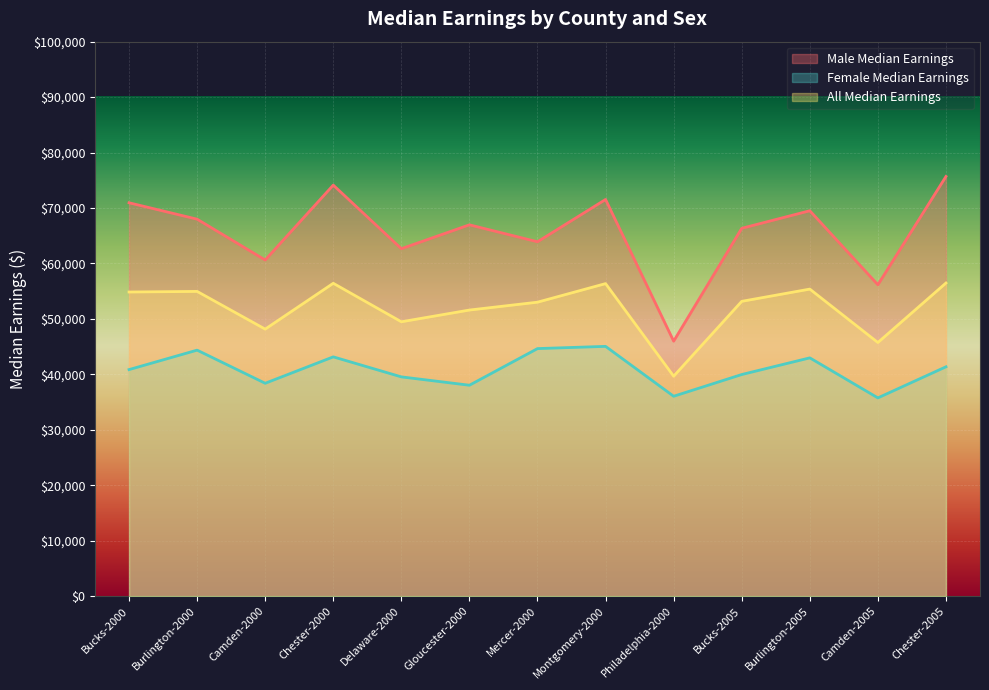

How many lines are shown in the chart?

3